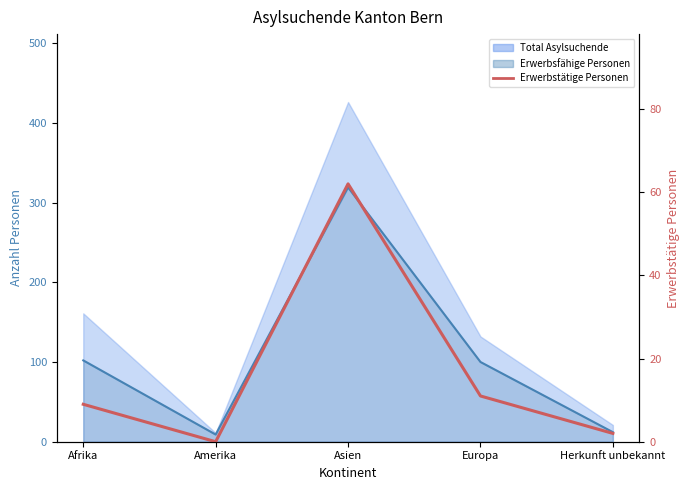

List the labels in order of value, largest first.

Asien, Europa, Afrika, Herkunft unbekannt, Amerika